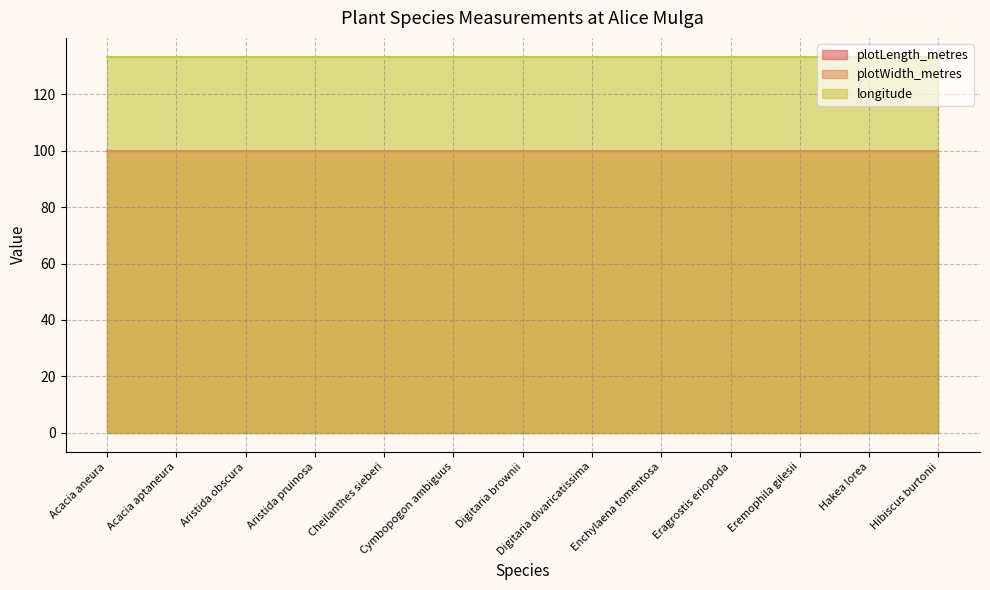

How many lines are shown in the chart?

3